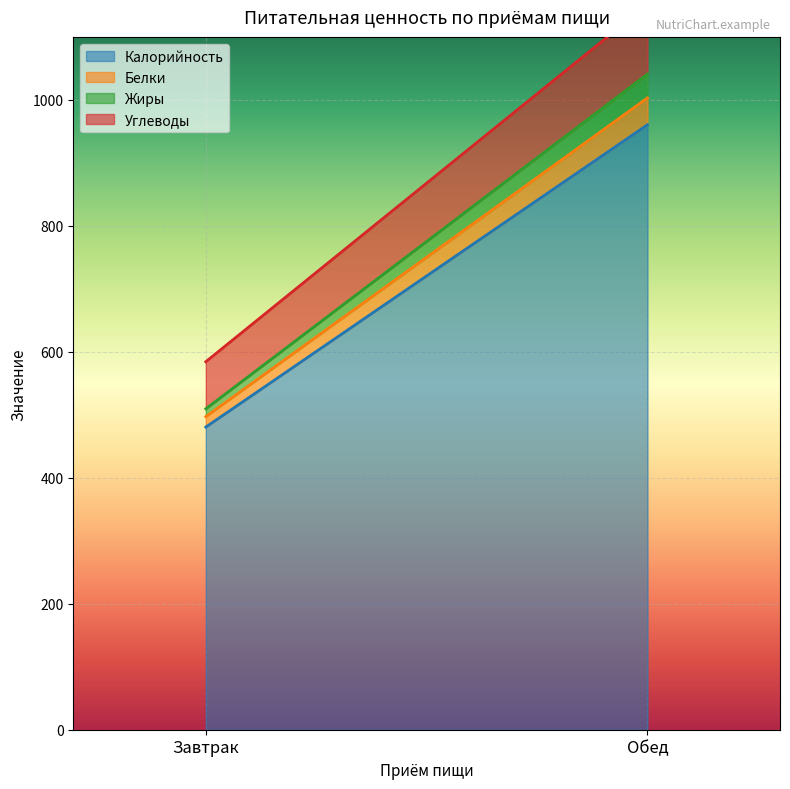

What is the difference between the Жиры values at Обед and Завтрак?

25.4